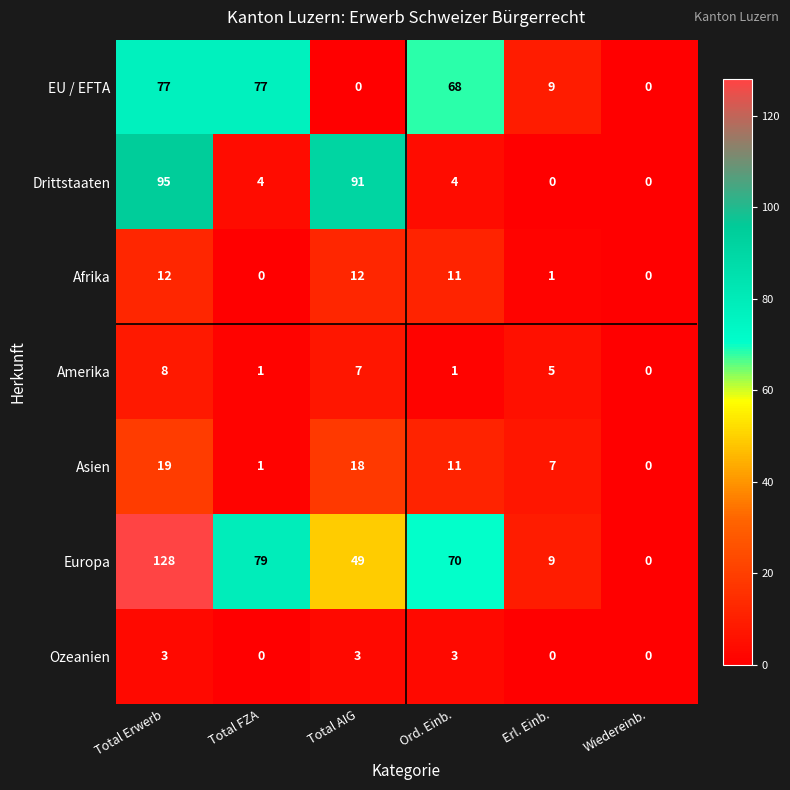

What is the difference between the EU / EFTA values at Total FZA and Total AIG?

77